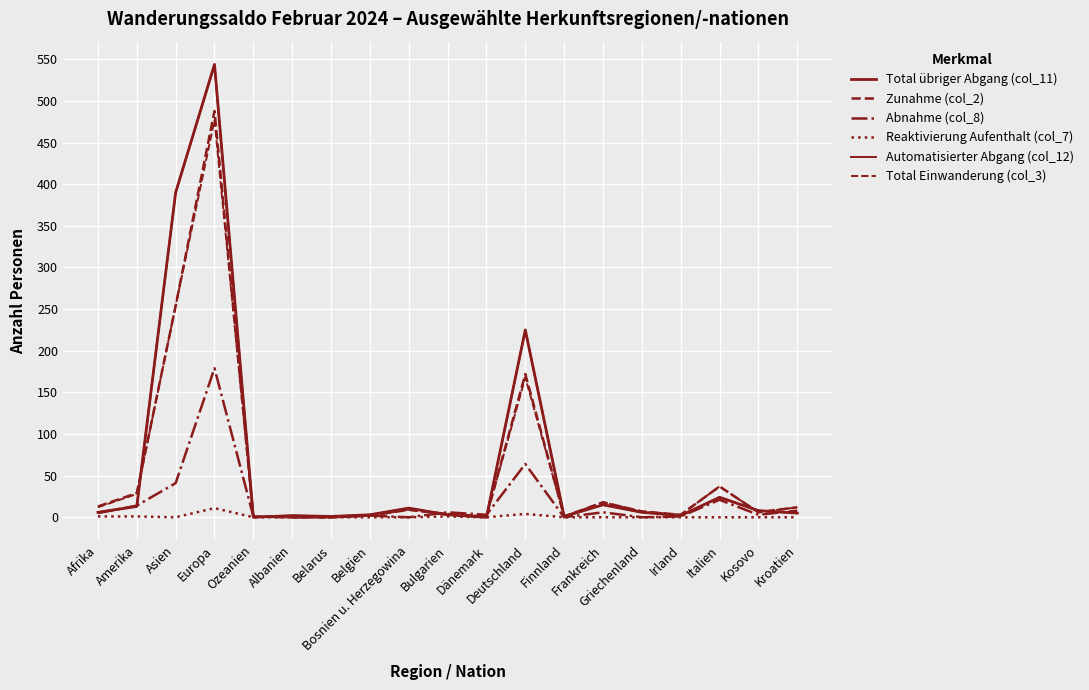

What is the label of the 11th point from the right?

Bosnien u. Herzegowina